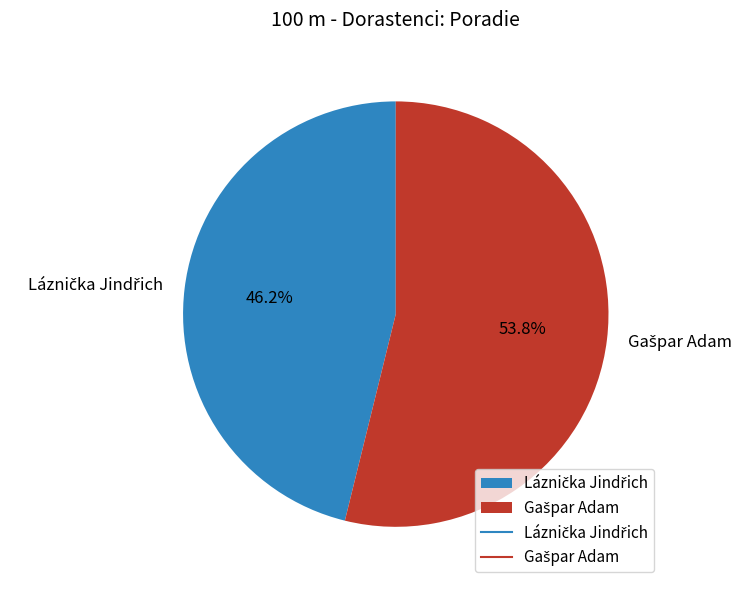

Does any single category account for the majority?

Yes